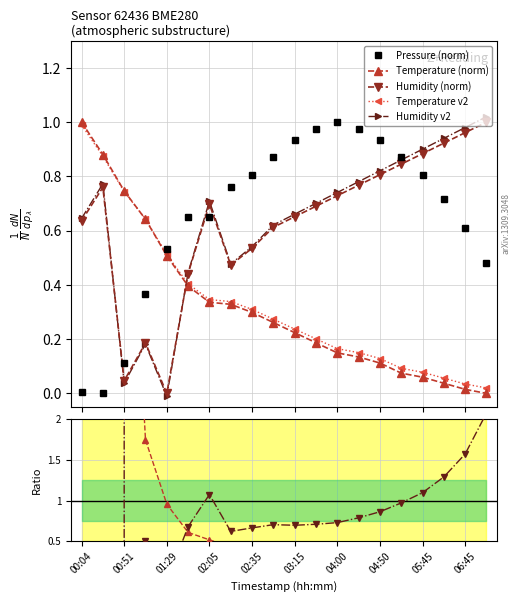

True or false: Humidity (norm) has more than 2 interior local peaks.

True